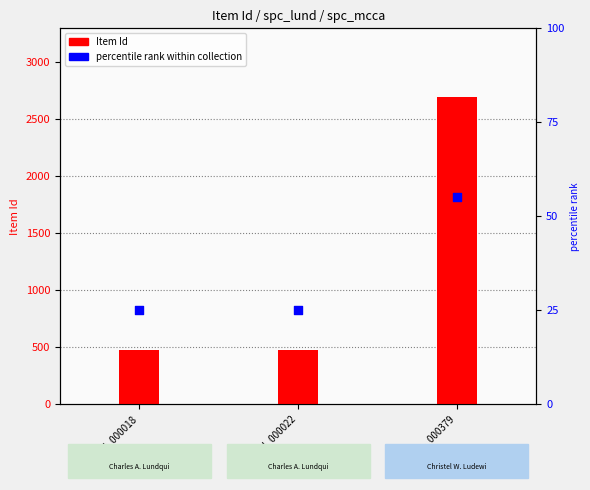

Which series contains the highest Y value?

Item Id